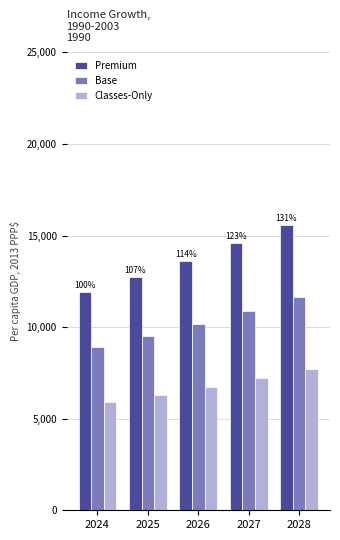

Rank the series by their maximum value, from highest to lowest.

Premium, Base, Classes-Only